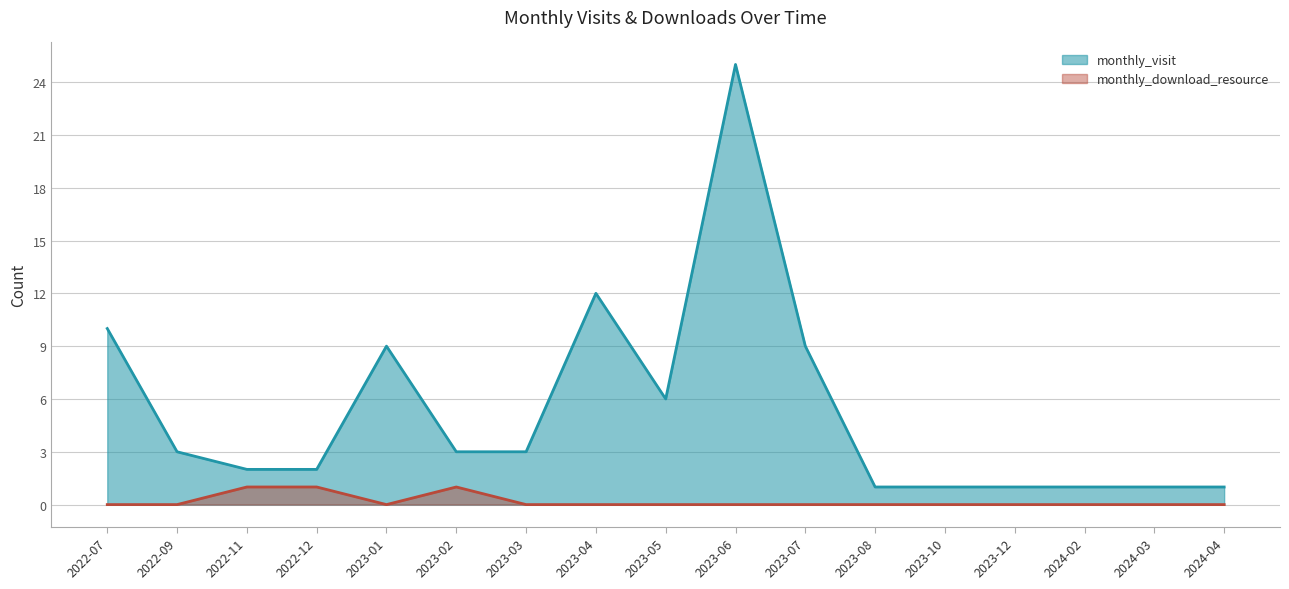

Is the value of monthly_download_resource at 2023-06 greater than the value of monthly_visit at 2023-05?

No